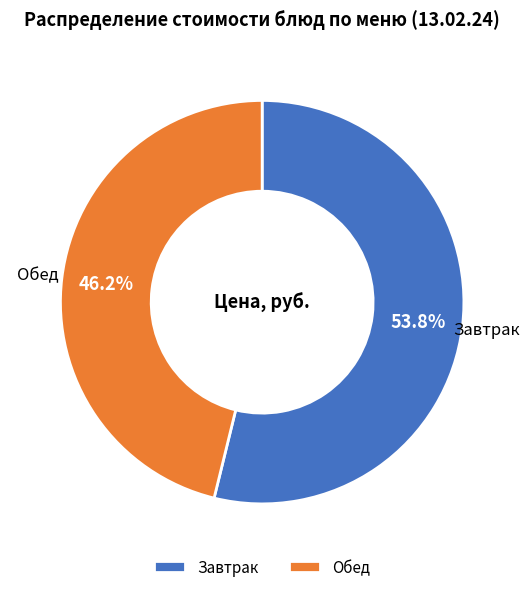

How much of the chart is everything except Обед?

53.8%